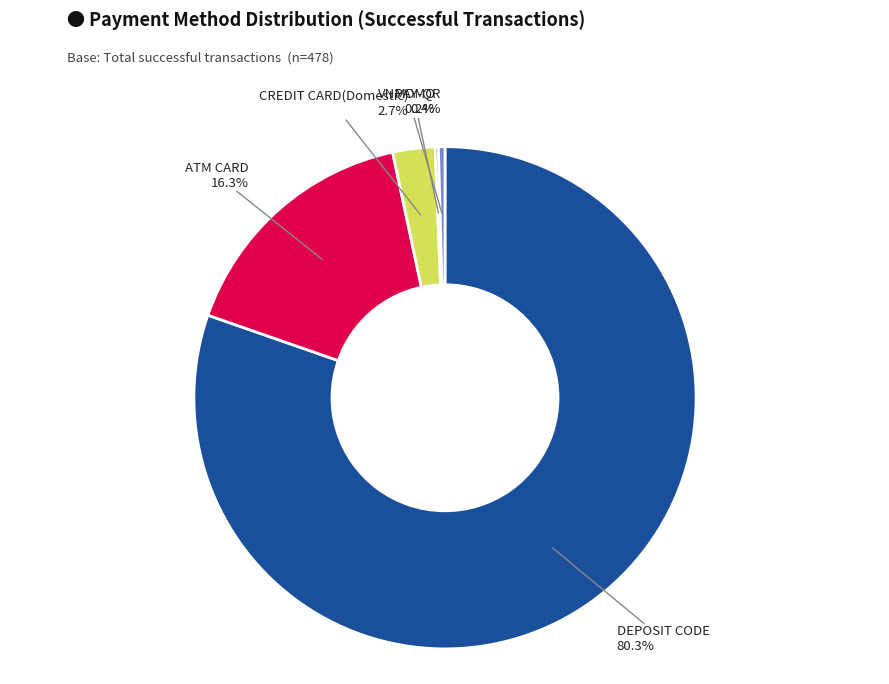

True or false: ATM CARD accounts for 6% of the total.

False